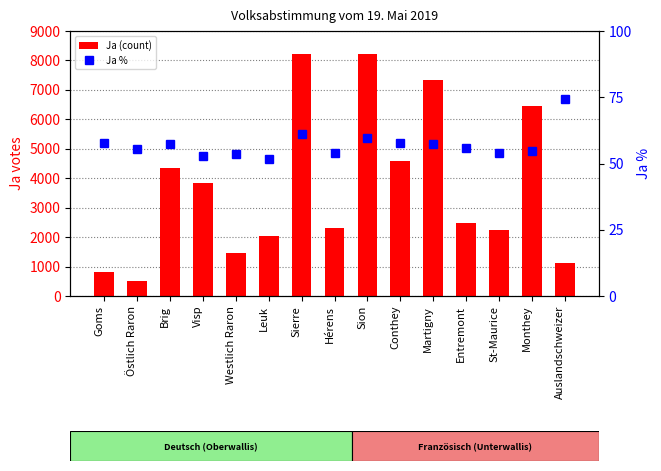

Between Östlich Raron and Conthey, which is larger?

Conthey